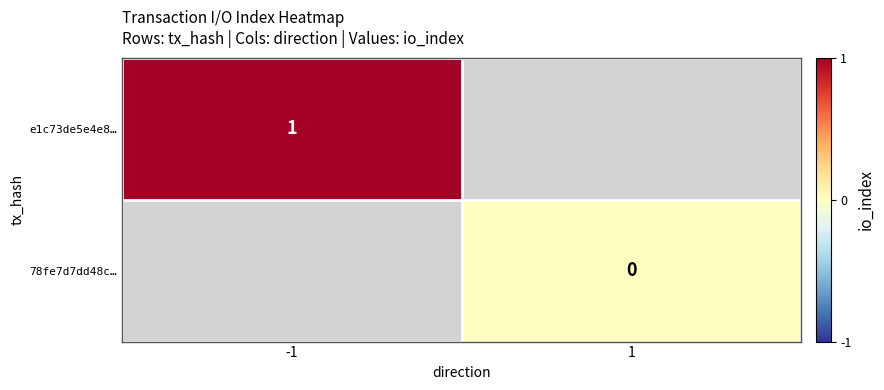

True or false: e1c73de5e4e8… has a value of 1 at -1.

True